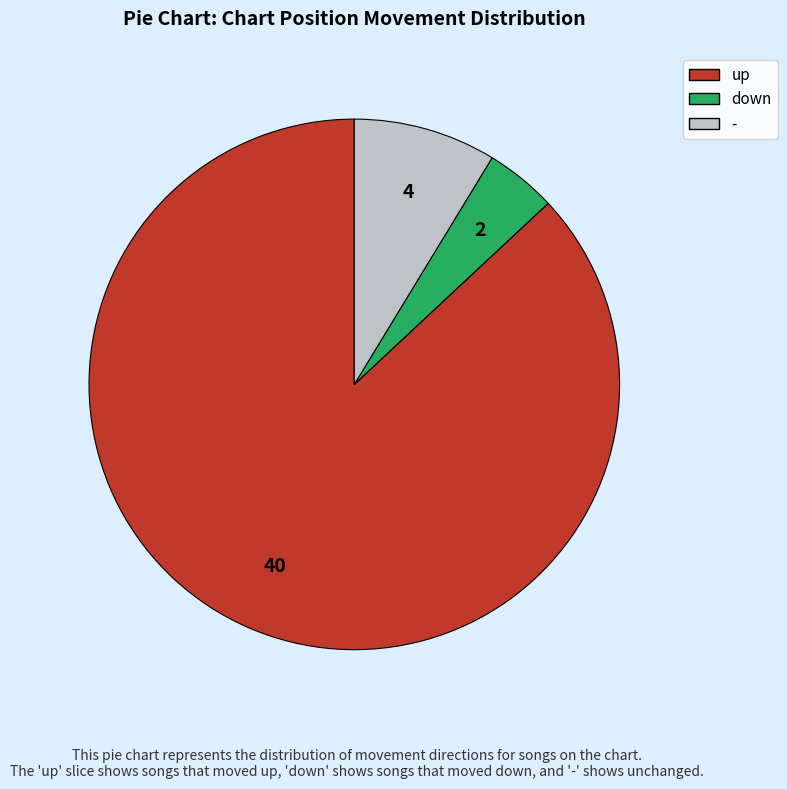

Is there a majority slice in this chart?

Yes